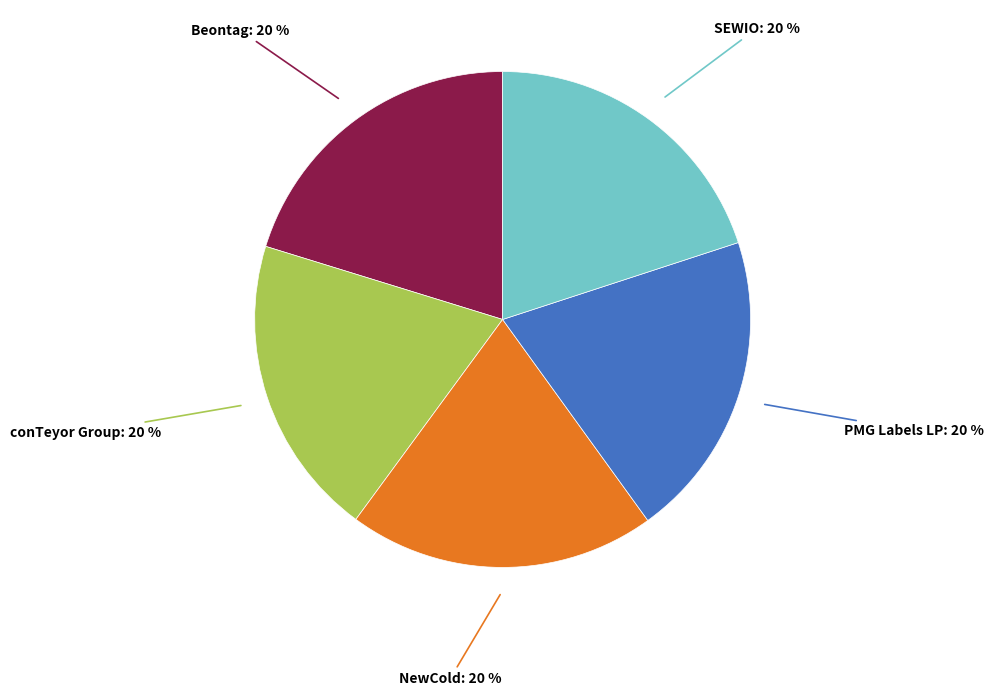

To the nearest percent, what is the combined percentage of SEWIO and Beontag?

40%